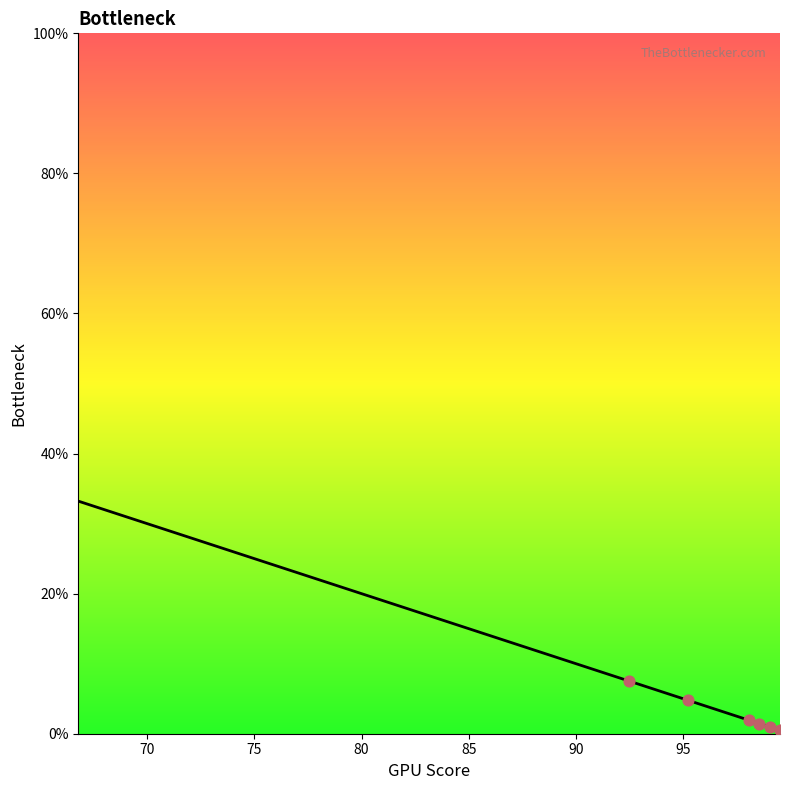

What is the difference between the maximum and minimum values?

32.7